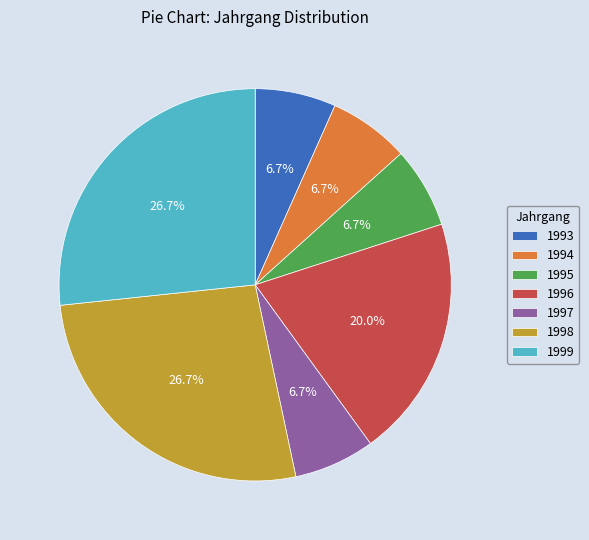

Is it true that 1998 is 27% of the pie?

True